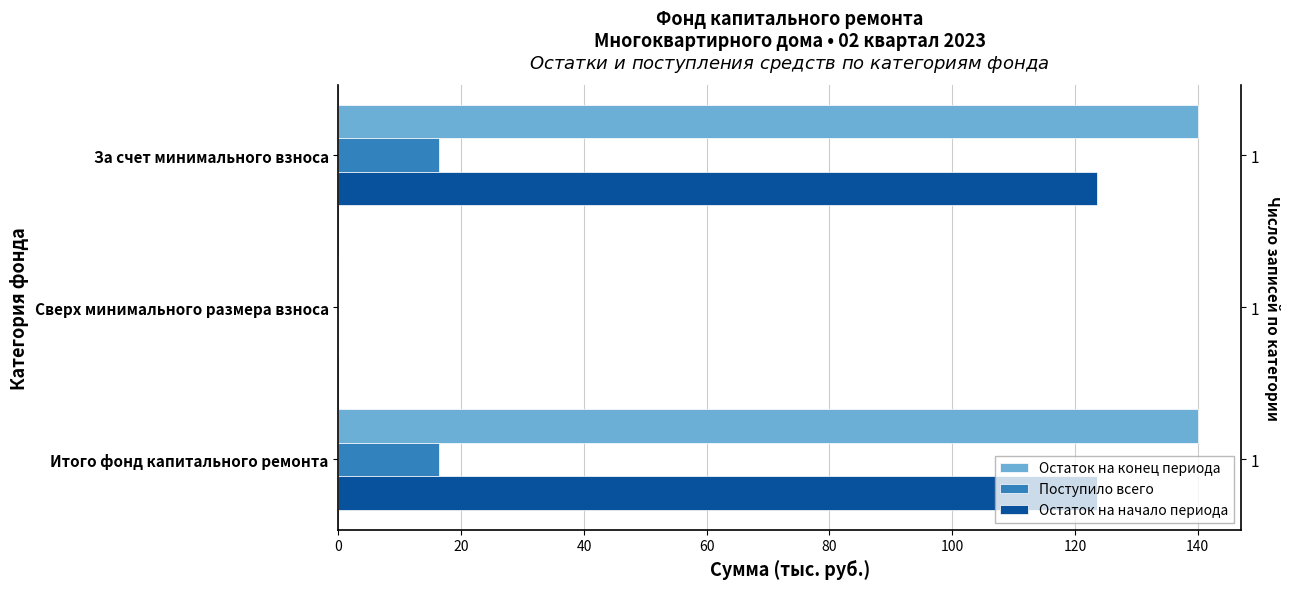

Count the number of categories in the chart.

3